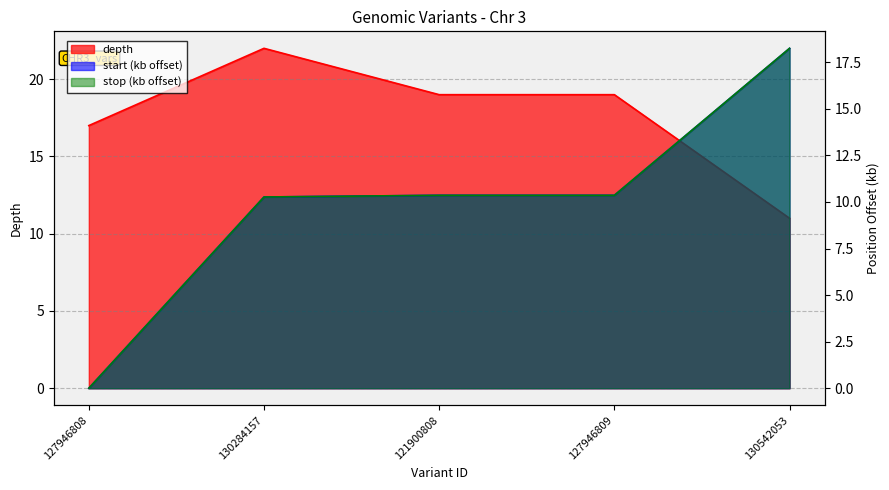

At which label is depth closest to 16?

127946808